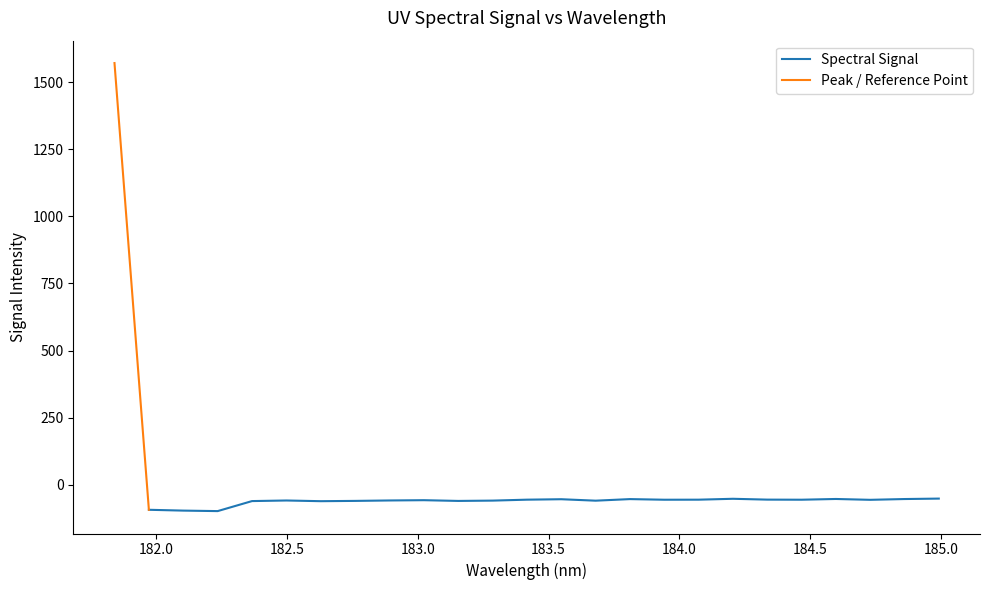

What is the change in value from 183.0238743082 to 183.6800245112?

-1.8